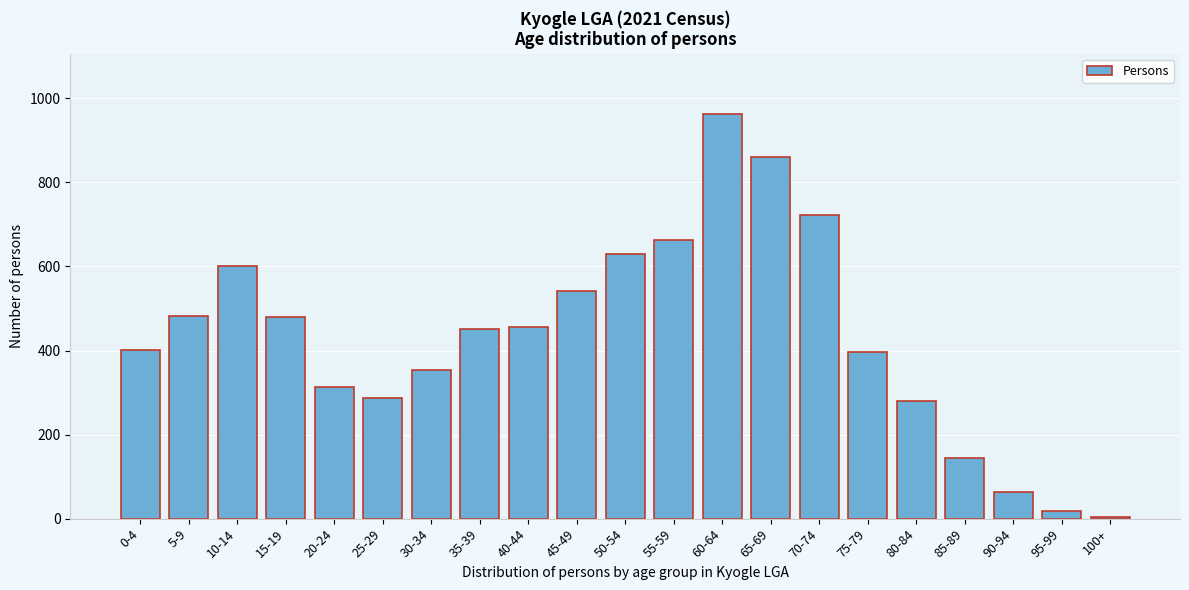

What is the sum of the values at 90-94 and 35-39?

515